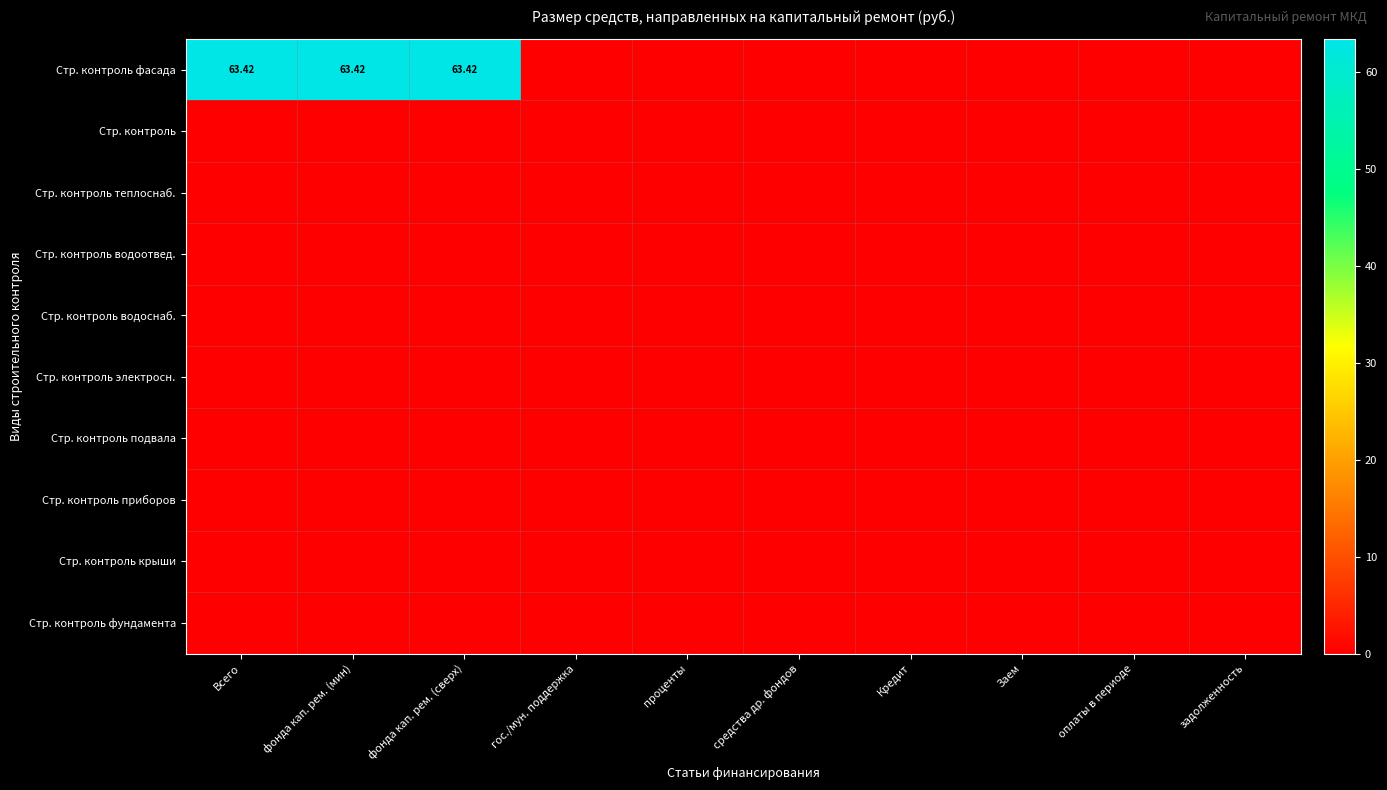

What is the difference between the Стр. контроль фасада values at фонда кап. рем. (мин) and Заем?

63.4